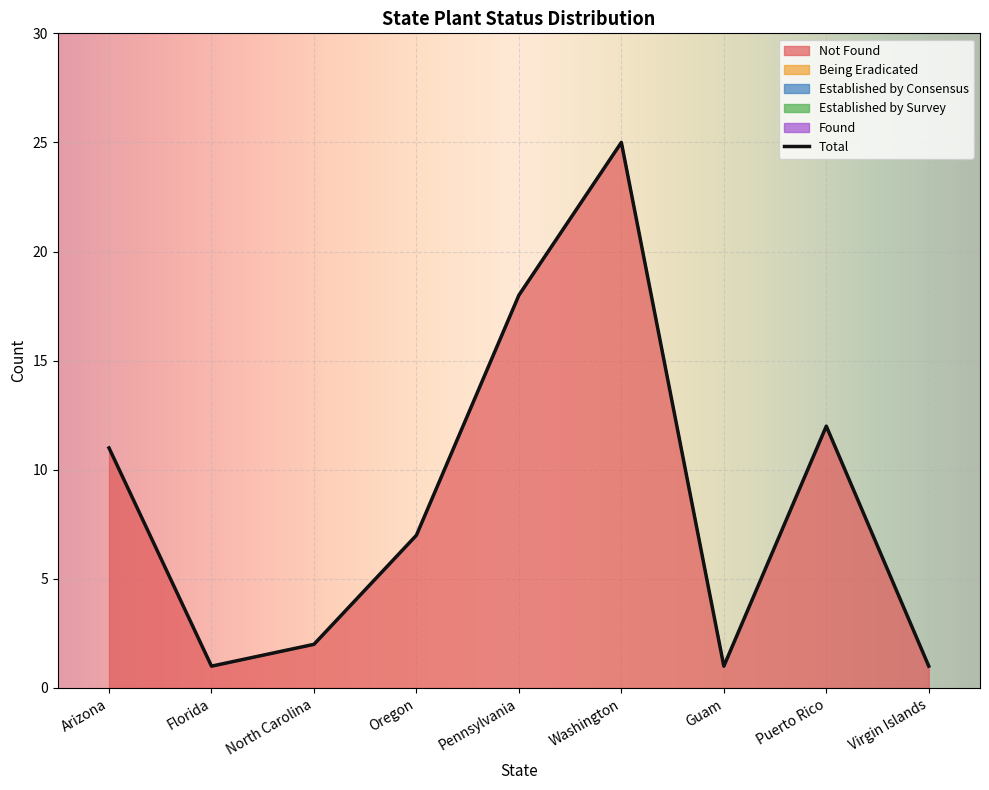

Is the value of Established by Consensus at Washington greater than the value of Found at Puerto Rico?

No